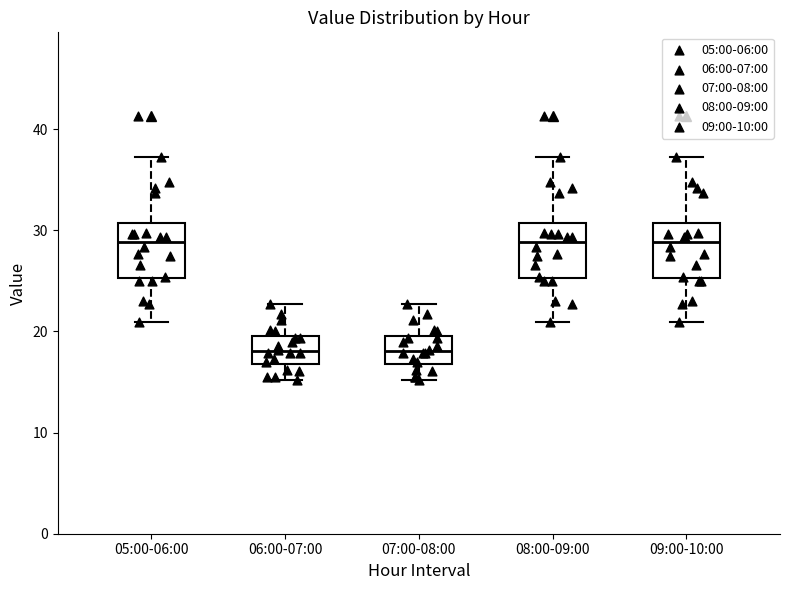

Reading left to right, read every box against the y-axis: the position of its median line, the range the box covers, and the ends of its whiskers. The values are not printed on the chart, so give them approximately, as read against the axis.

05:00-06:00: median 29, box 25 to 31, whiskers 21 to 37
06:00-07:00: median 18, box 17 to 20, whiskers 15 to 23
07:00-08:00: median 18, box 17 to 20, whiskers 15 to 23
08:00-09:00: median 29, box 25 to 31, whiskers 21 to 37
09:00-10:00: median 29, box 25 to 31, whiskers 21 to 37